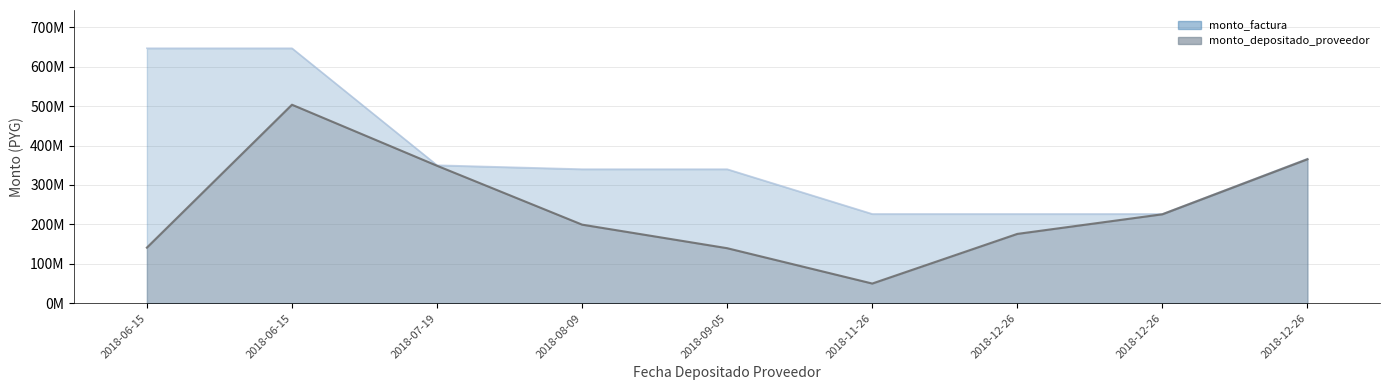

Which series has the largest range (max minus min)?

monto_depositado_proveedor